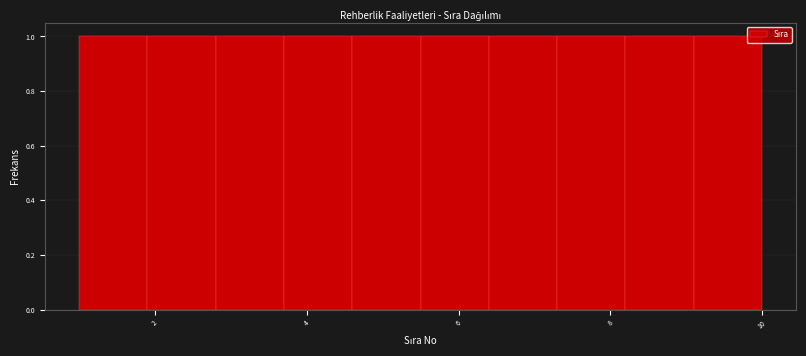

Reading left to right, list every bar in this chart as the range it spans on the x-axis followed by its height. Neither the bar edges nor the heights are printed on the chart, so give them approximately, as read against the axes.

1.0 to 1.9: 1
1.9 to 2.8: 1
2.8 to 3.7: 1
3.7 to 4.6: 1
4.6 to 5.5: 1
5.5 to 6.4: 1
6.4 to 7.3: 1
7.3 to 8.2: 1
8.2 to 9.1: 1
9.1 to 10.0: 1